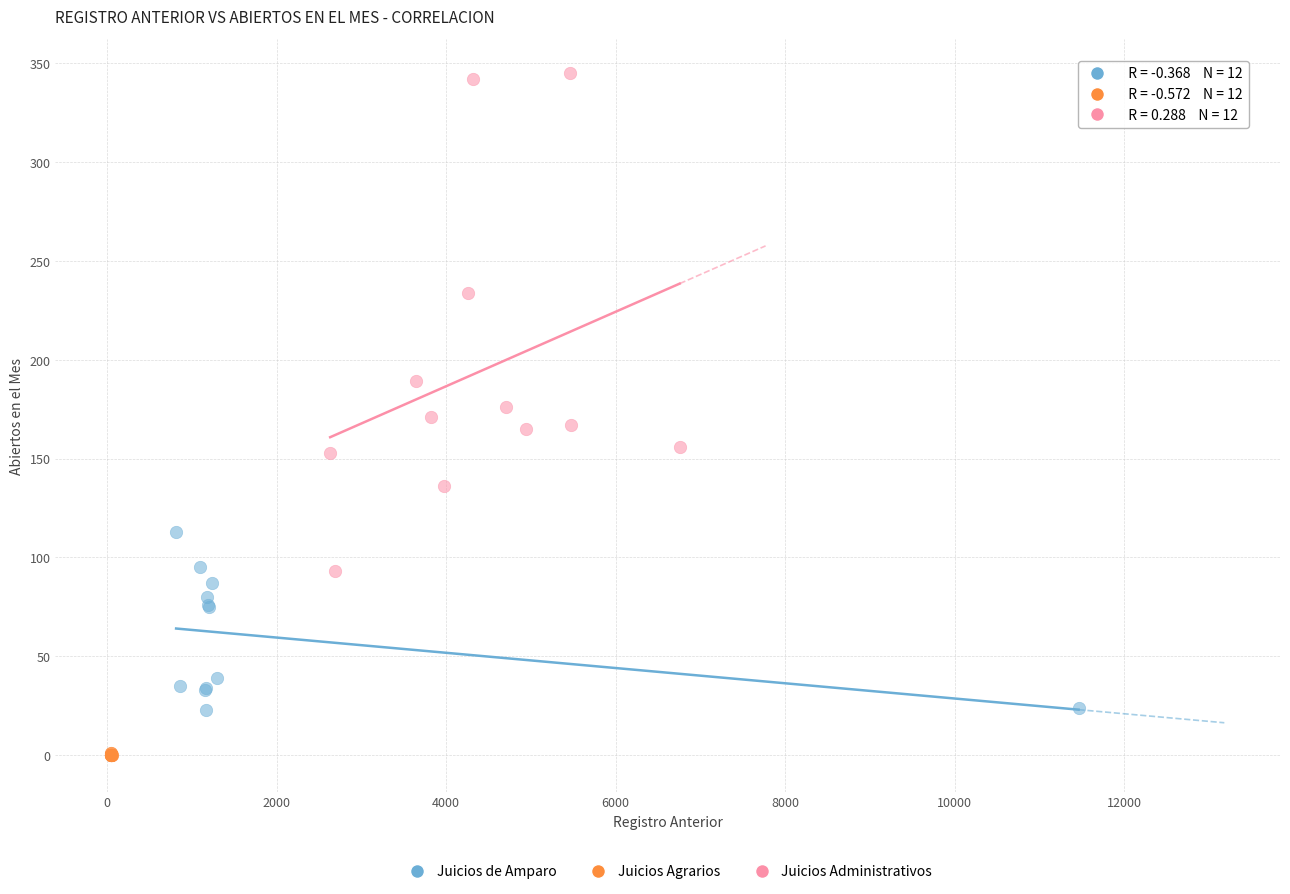

Which series reaches the minimum Y coordinate?

Juicios Agrarios